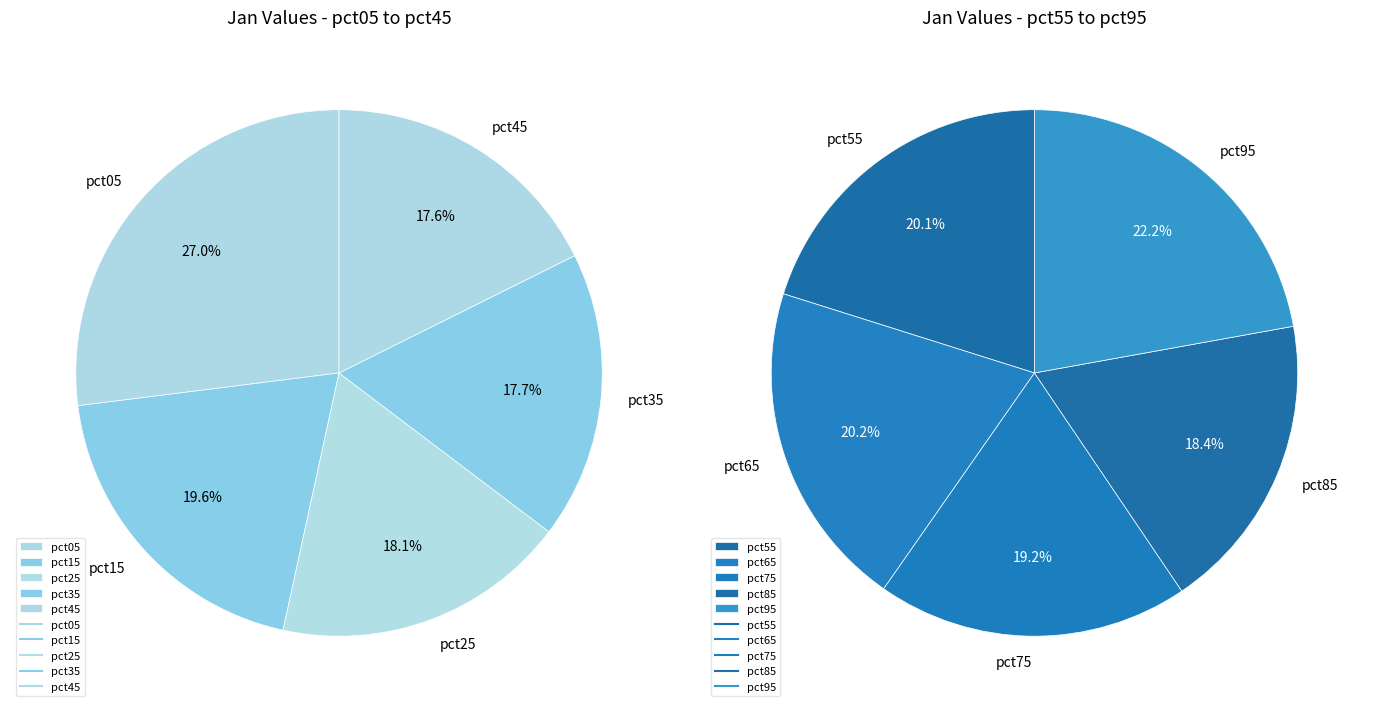

Is there any slice that represents more than half of the pie?

No